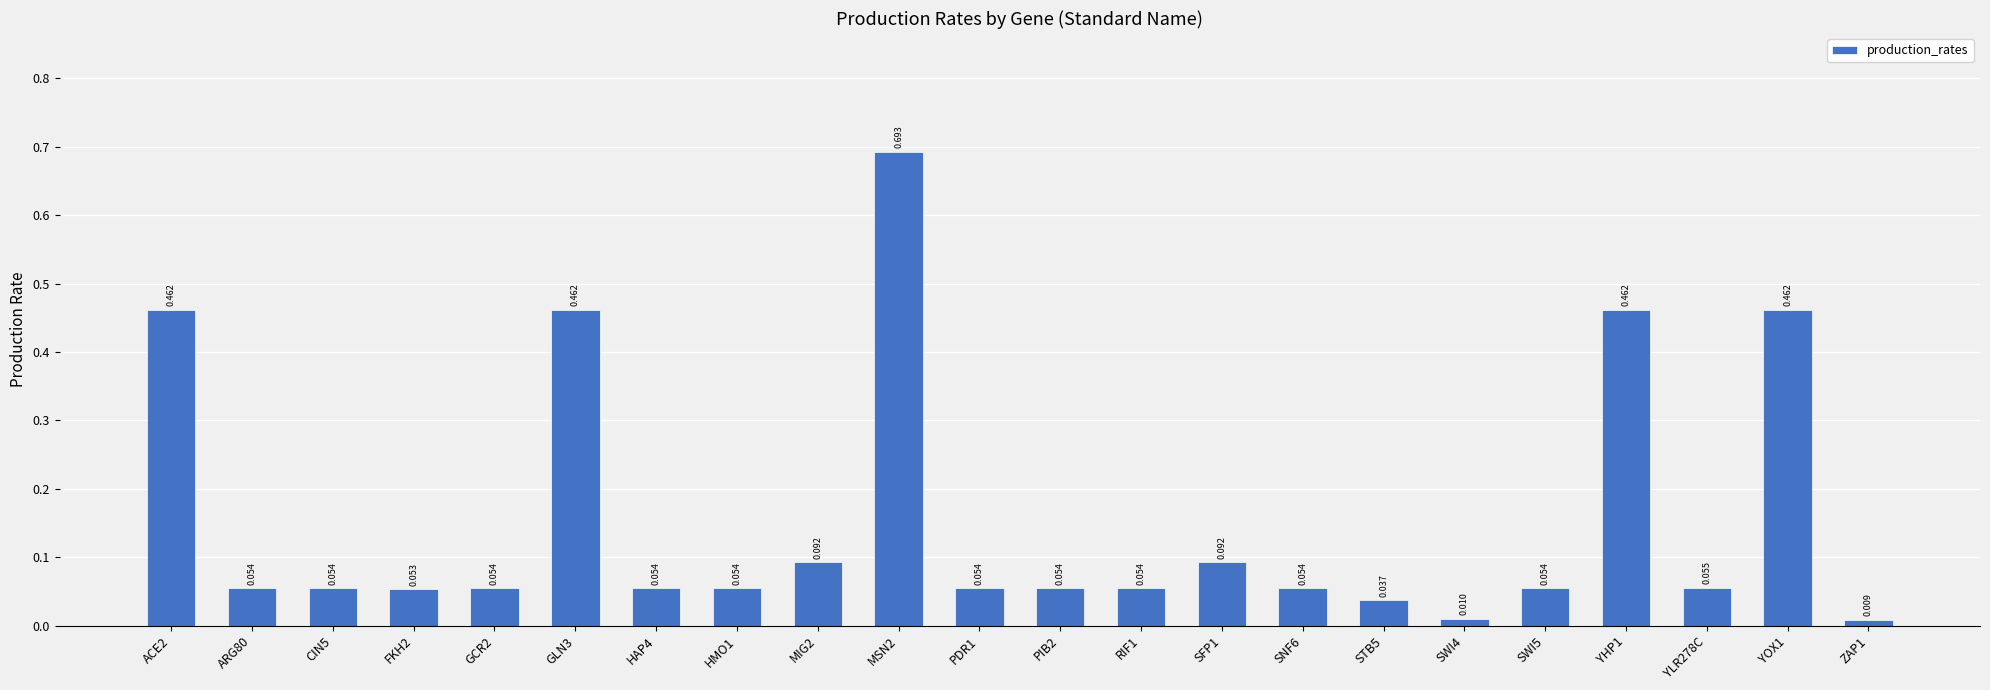

Are the bars horizontal?

No